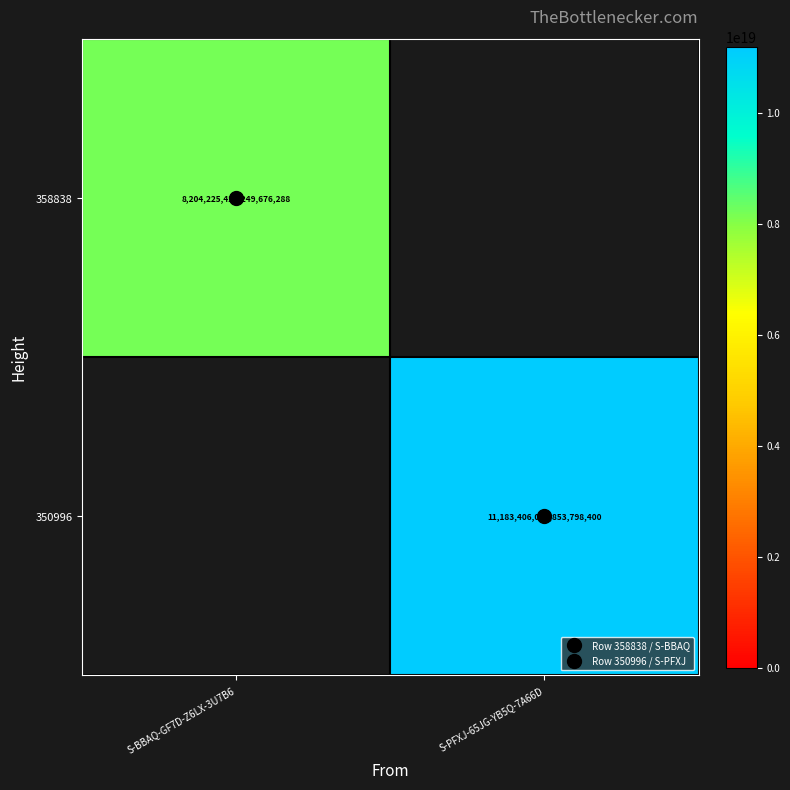

Which category has the lowest value across all series?

S-BBAQ-GF7D-Z6LX-3U7B6